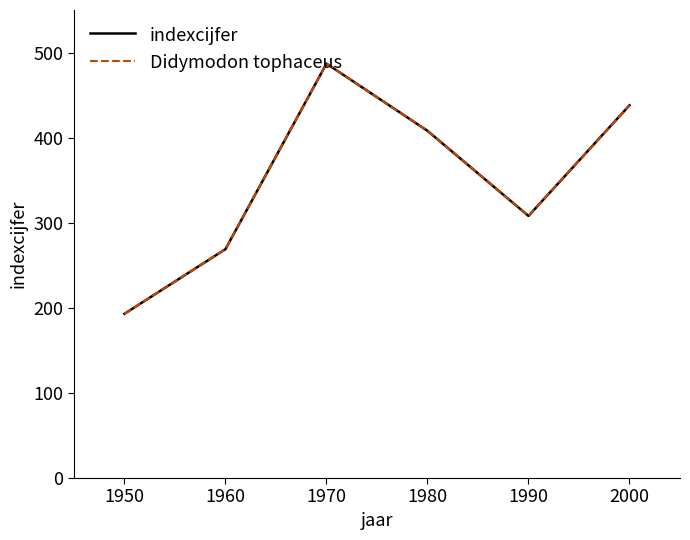

Does the chart display data point markers on the line(s)?

No